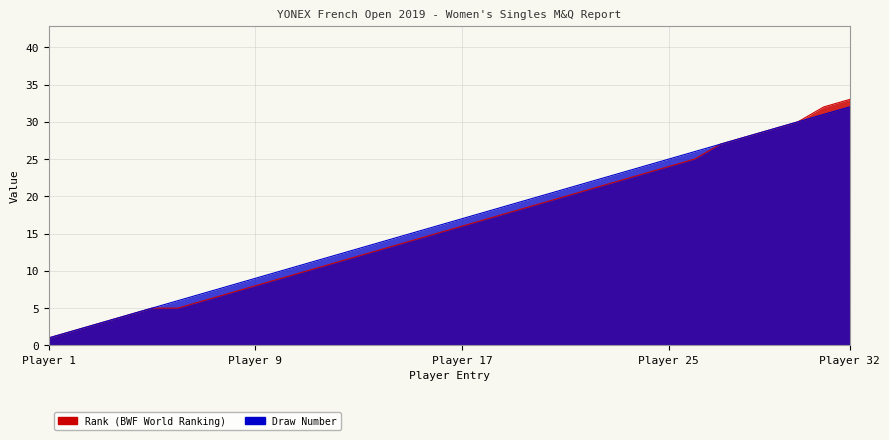

What is the spread (max minus min) of values at 8?

1